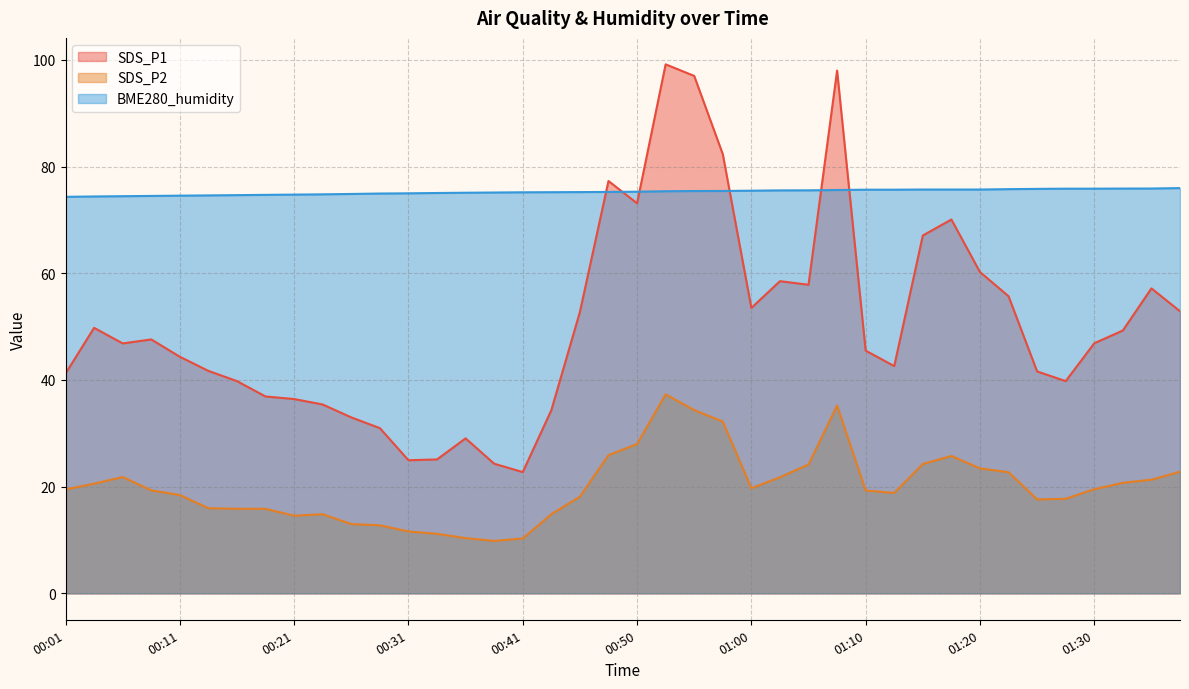

At how many categories does at least one series exceed 70?

40